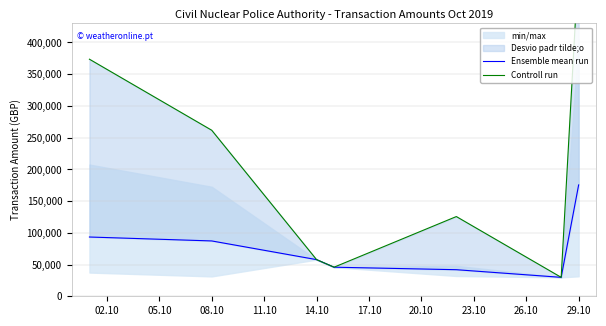

What is the difference between the maximum and minimum values in the Controll run series?

496716.6